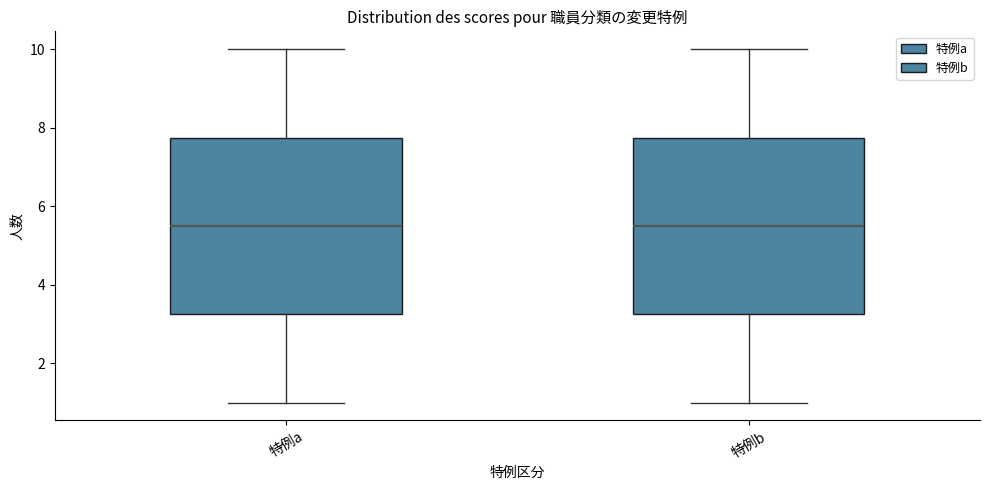

Reading left to right, read every box against the y-axis: the position of its median line, the range the box covers, and the ends of its whiskers. The values are not printed on the chart, so give them approximately, as read against the axis.

特例a: median 5.6, box 3.2 to 7.8, whiskers 1.0 to 10.0
特例b: median 5.6, box 3.2 to 7.8, whiskers 1.0 to 10.0